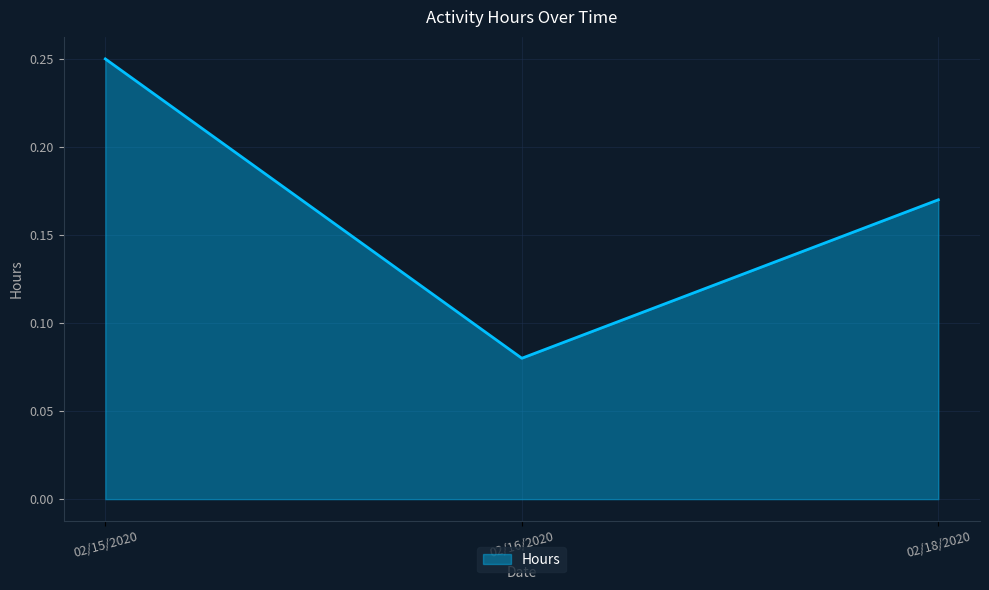

The value at 02/15/2020 is 0.1. True or false?

False